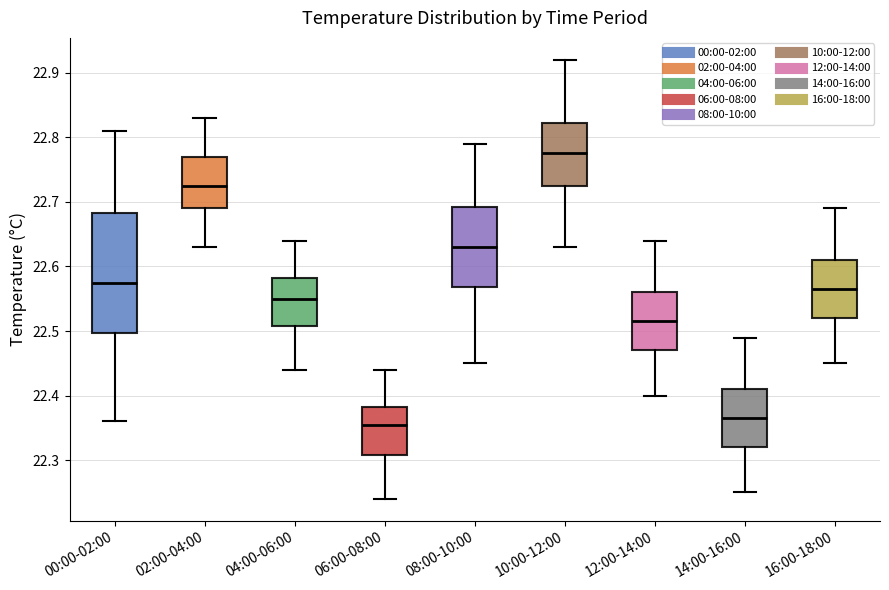

Where does the lower whisker of the box for 12:00-14:00 end on the y-axis? The values are not printed on the chart, so give them approximately, as read against the axis.

22.40